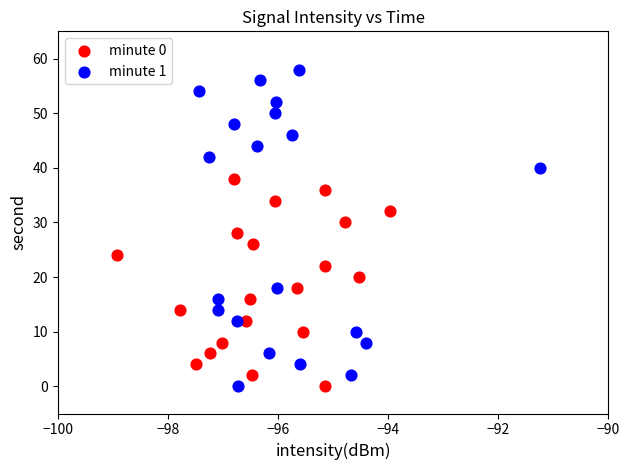

Which series has the widest spread of Y values?

minute 1